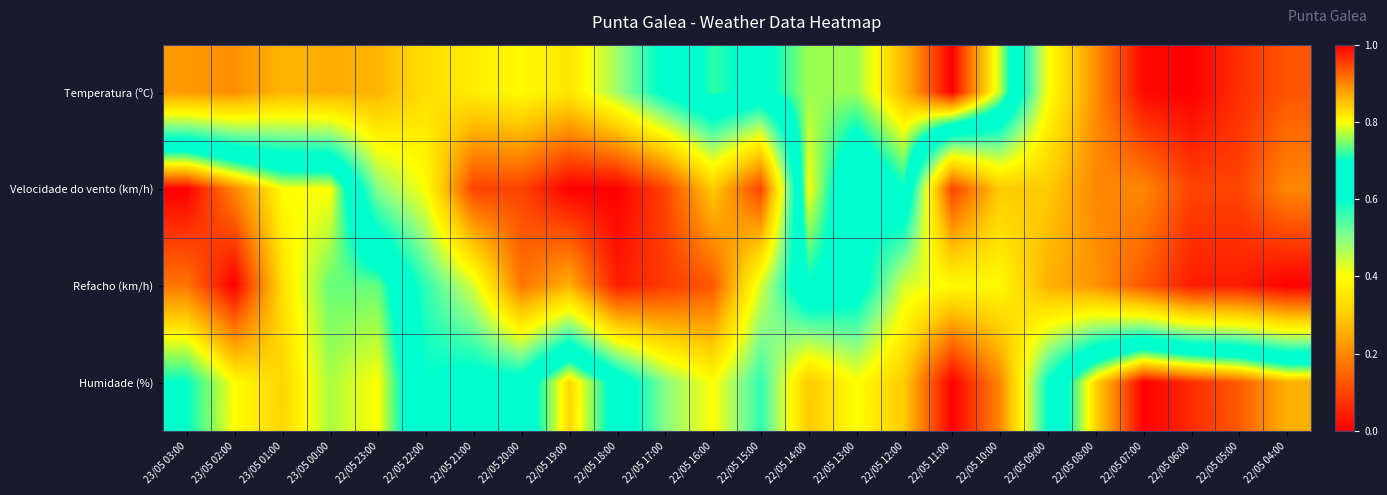

How many series are shown in this chart?

4